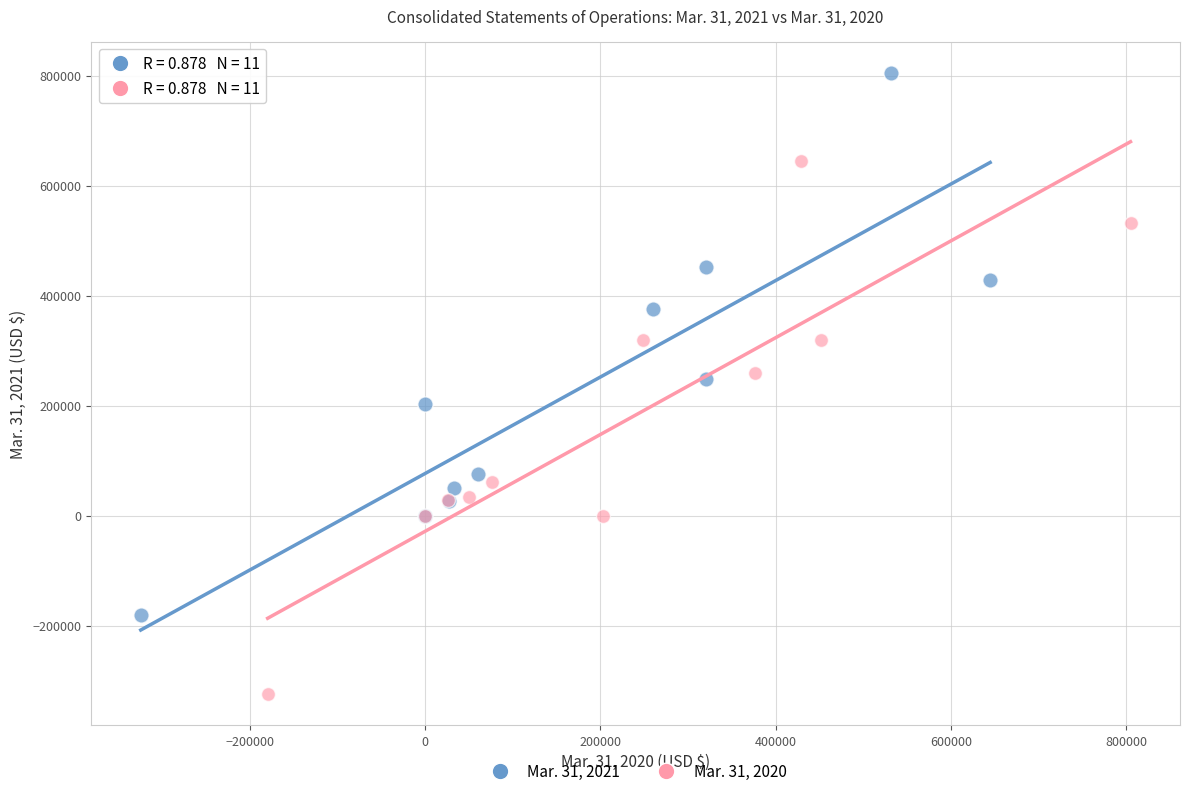

Which series contains the lowest Y value?

Mar. 31, 2020